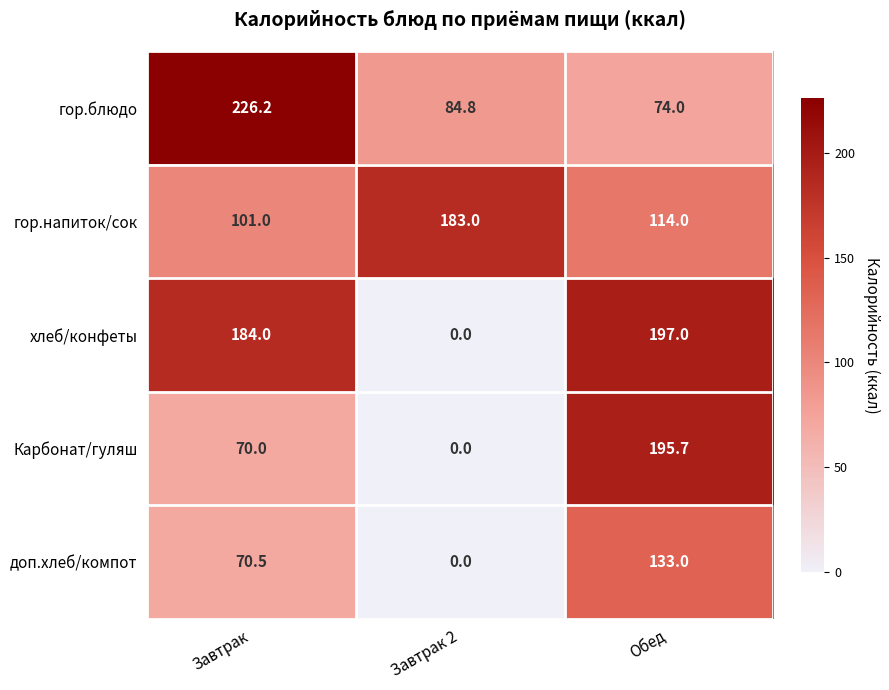

Which series changed the most between Завтрак and Обед?

гор.блюдо